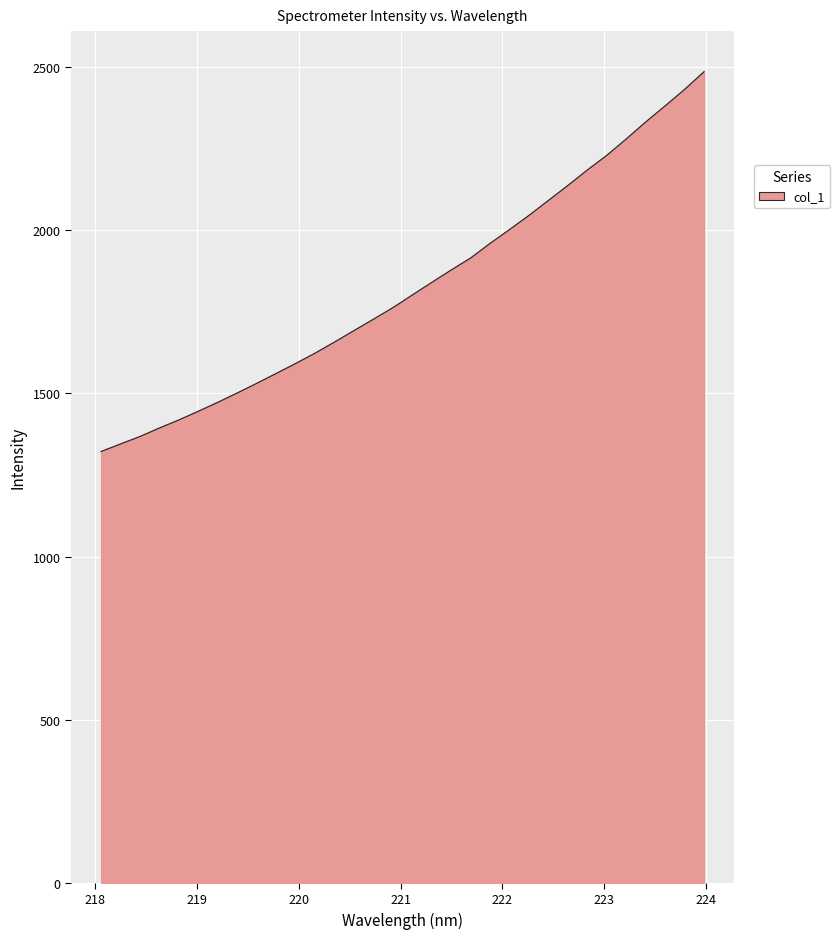

What is the smallest value displayed?

1321.9